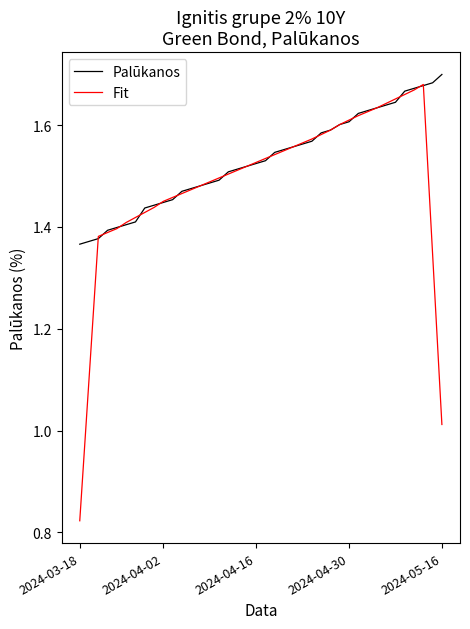

Which series has the largest total across all categories?

Palūkanos